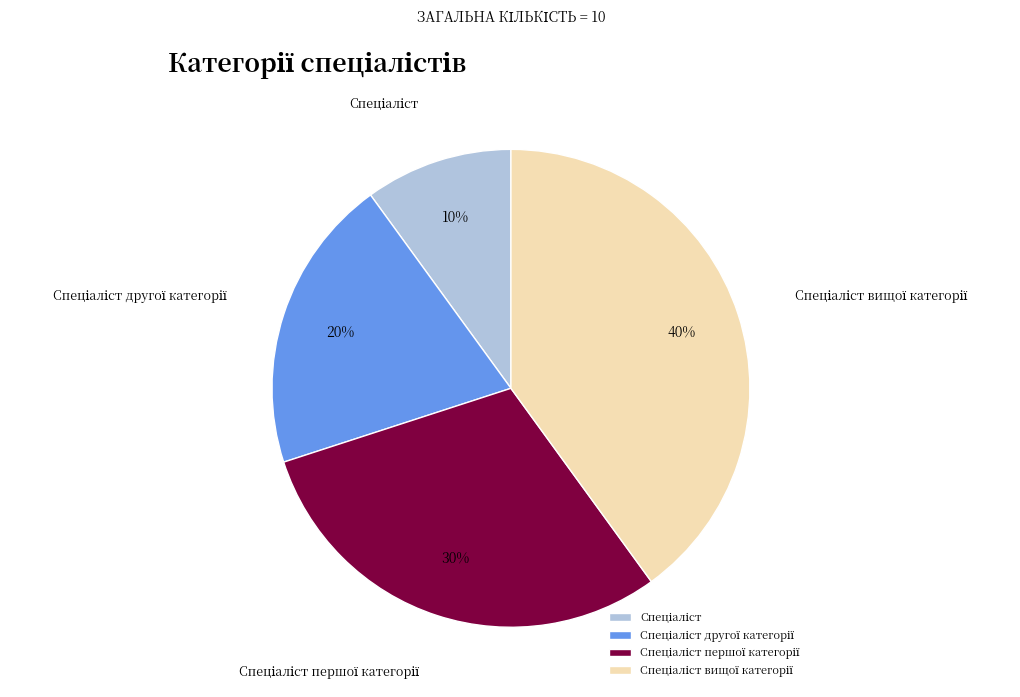

To the nearest percent, what is the difference between the largest and smallest slice percentages?

30%